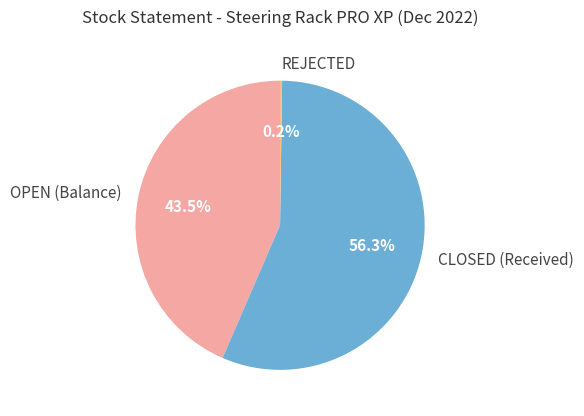

What percentage is the CLOSED (Received) slice, to the nearest percent?

56%